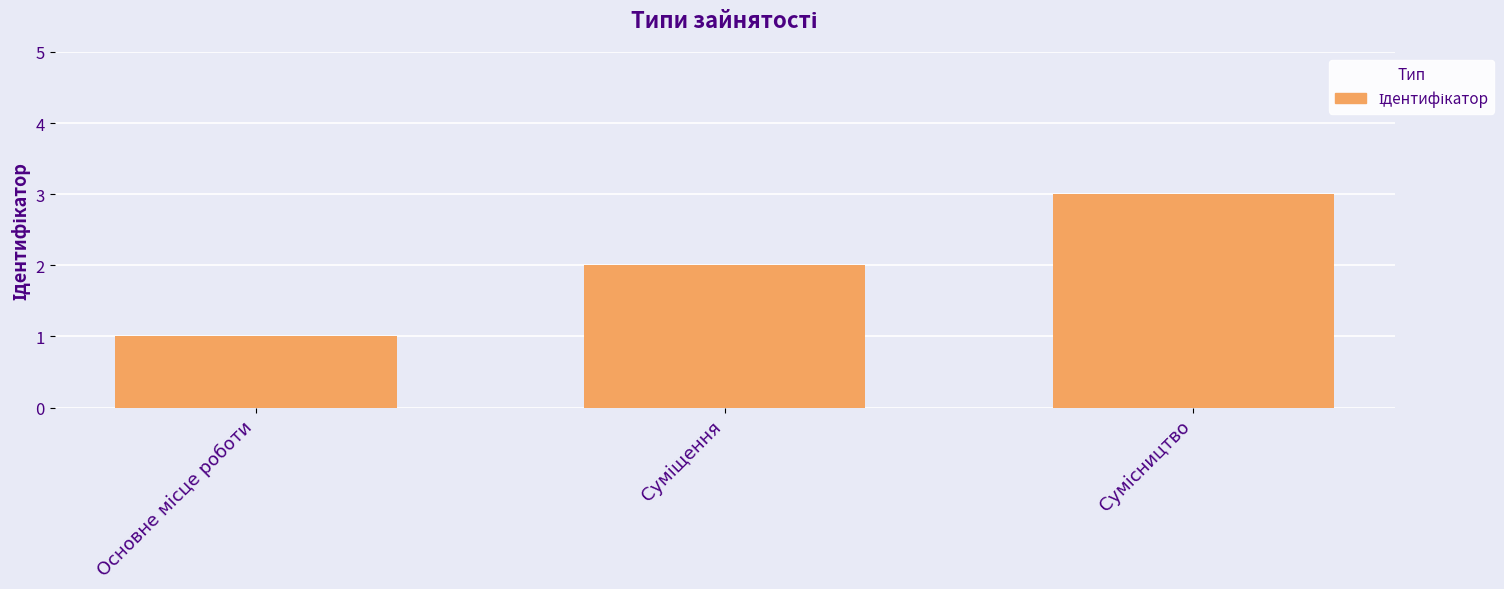

What is the sum of all values?

6